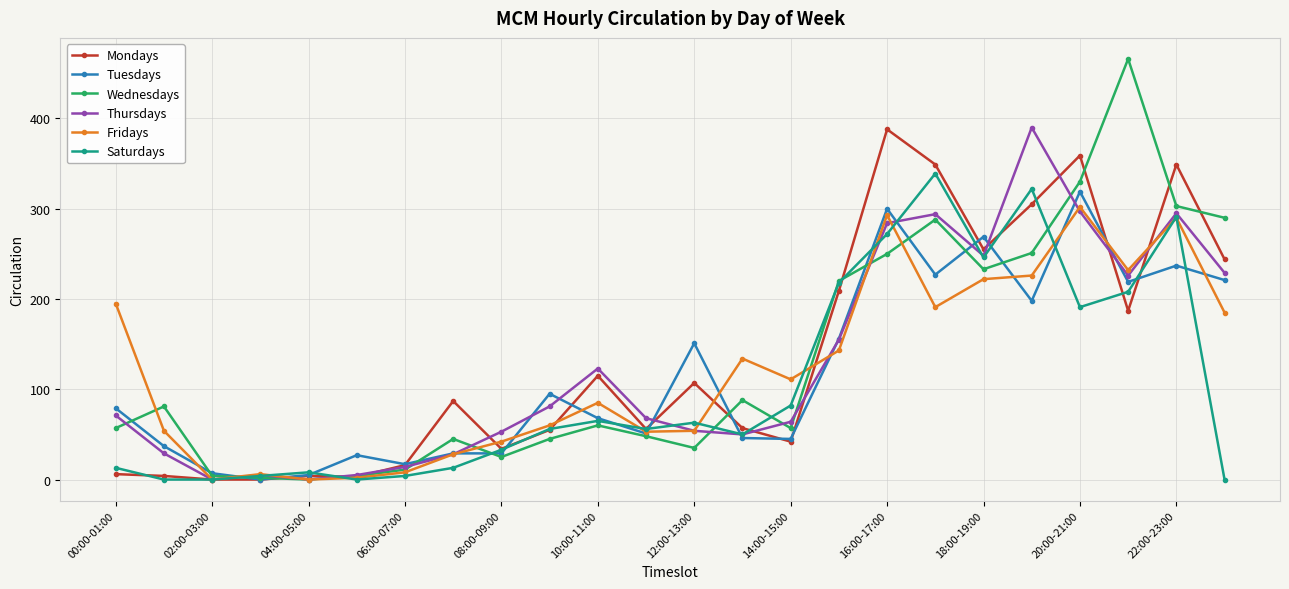

Which series has the largest range (max minus min)?

Wednesdays